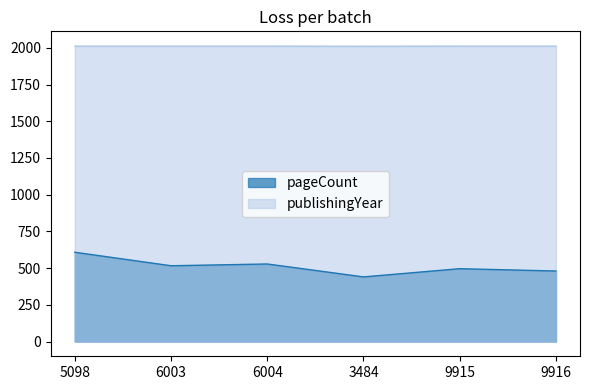

How many distinct data groups are displayed?

2